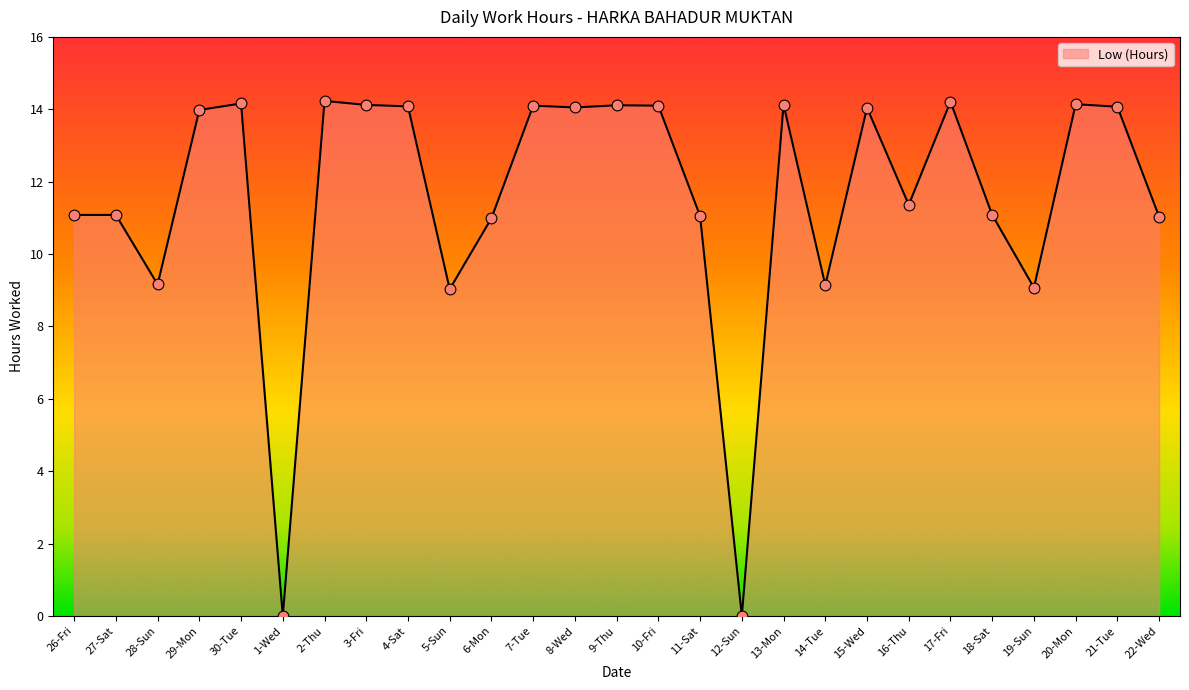

What is the change in value from 27-Sat to 19-Sun?

-2.0